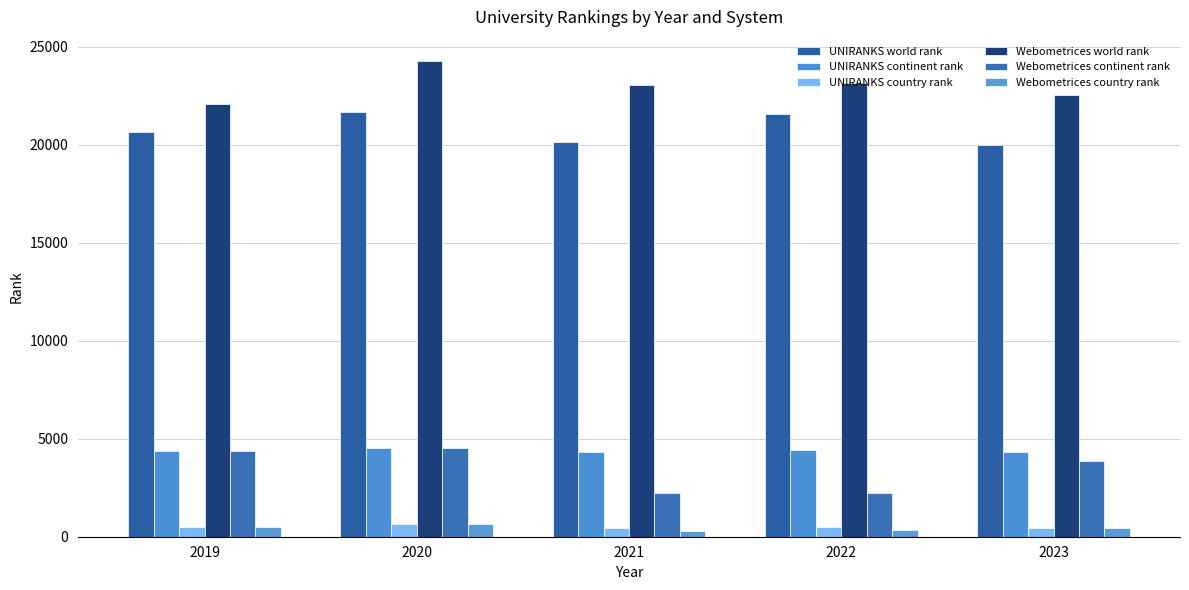

How many bars are there in each group?

6